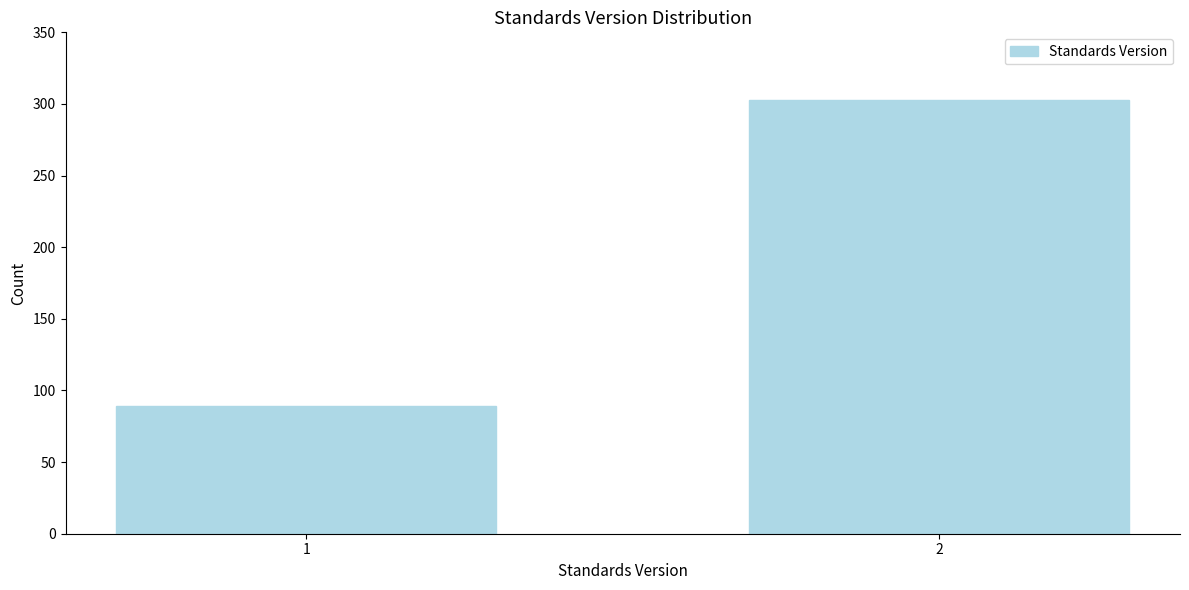

Reading left to right, list all the values displayed in this chart.

1=89	2=303